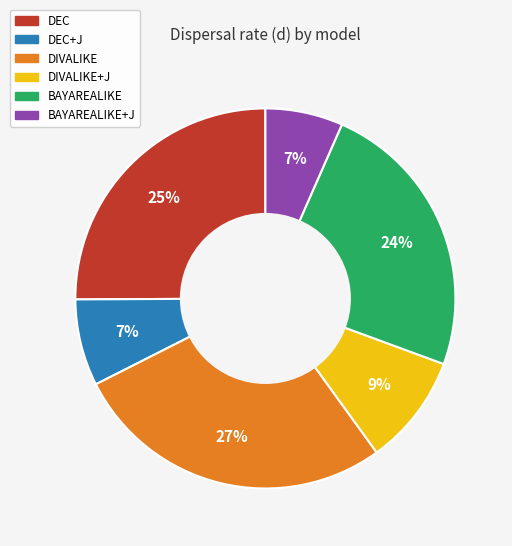

To the nearest percent, what is the average slice percentage?

17%